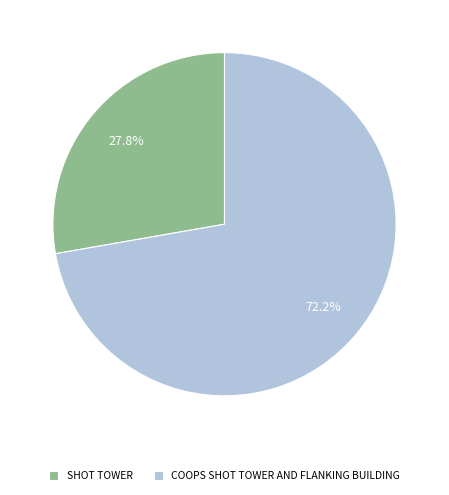

Which category has the smallest portion of the pie?

SHOT TOWER